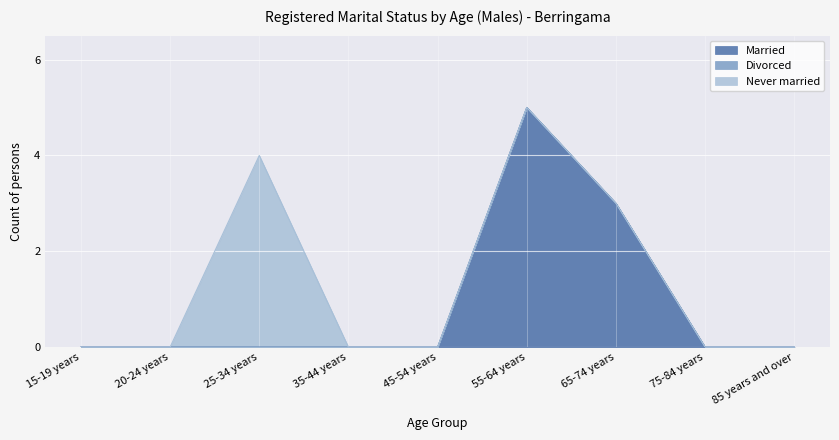

Which label corresponds to the largest value in the chart?

55-64 years